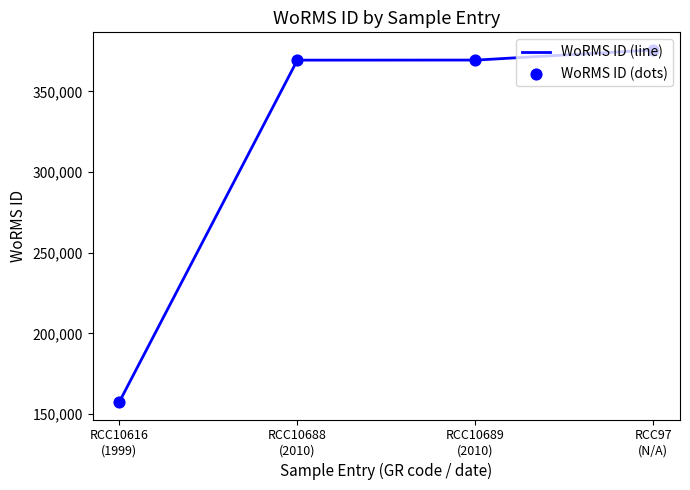

What is the lowest value of the WoRMS ID (line) series?

157466.0